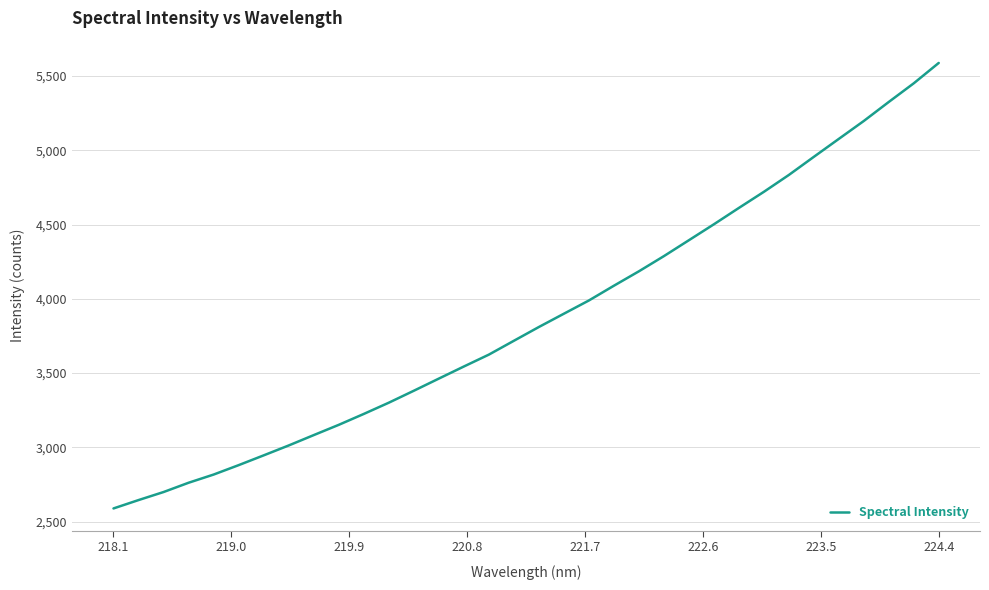

What is the difference between the maximum and minimum values?

2998.1